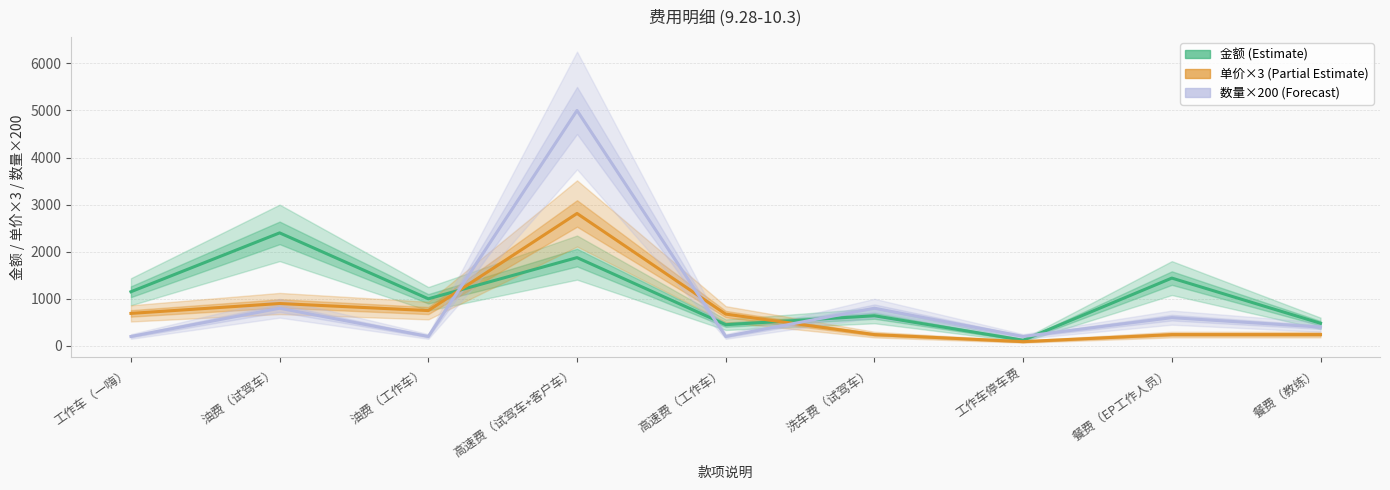

Which series has the largest total across all categories?

金额 (Estimate)